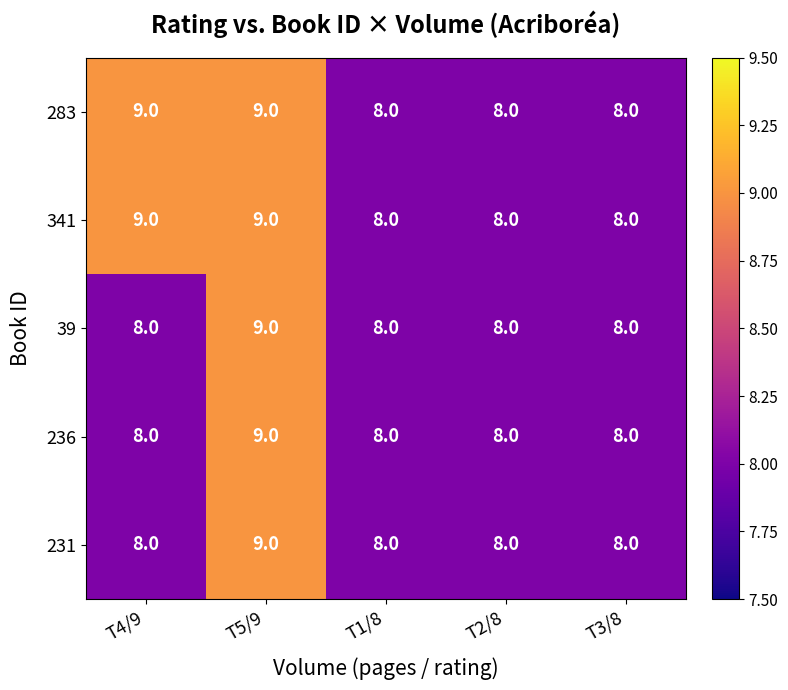

What is the sum of the 341 values at T5/9 and T3/8?

17